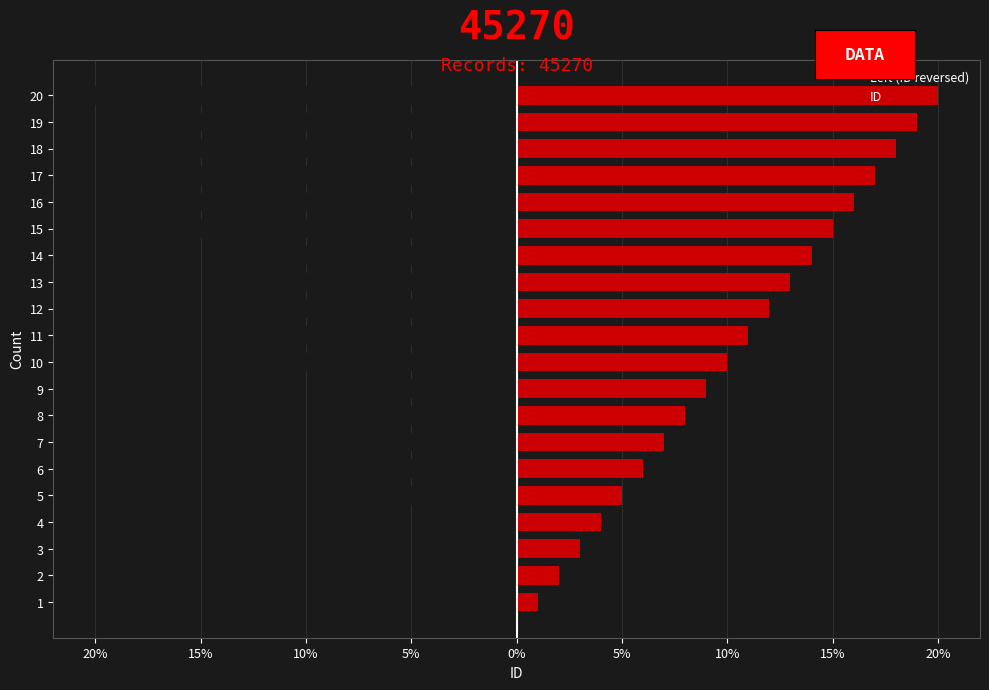

The value of Left (ID reversed) at 14 is -14. True or false?

True